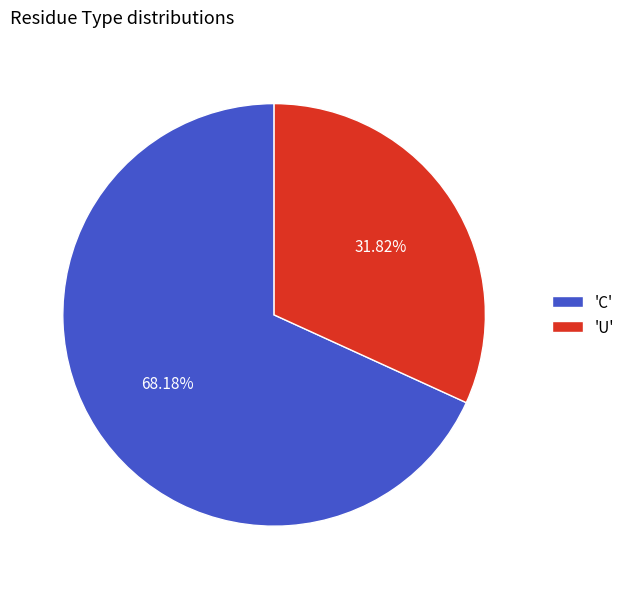

Which has a higher value, 'U' or 'C'?

'C'